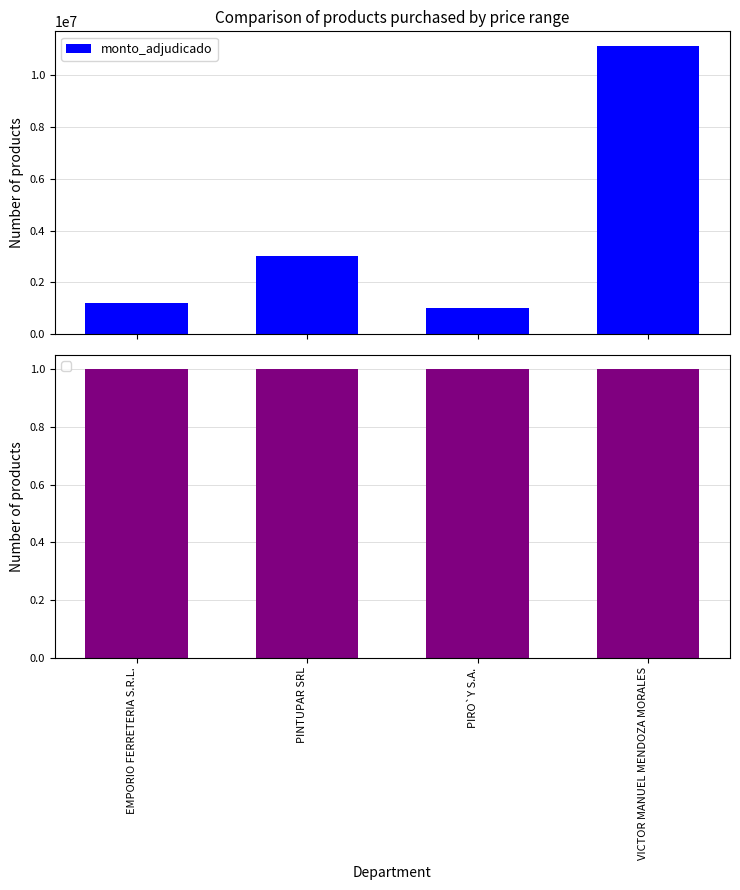

List the labels in order of value, smallest first.

PIRO`Y S.A., EMPORIO FERRETERIA S.R.L., PINTUPAR SRL, VICTOR MANUEL MENDOZA MORALES